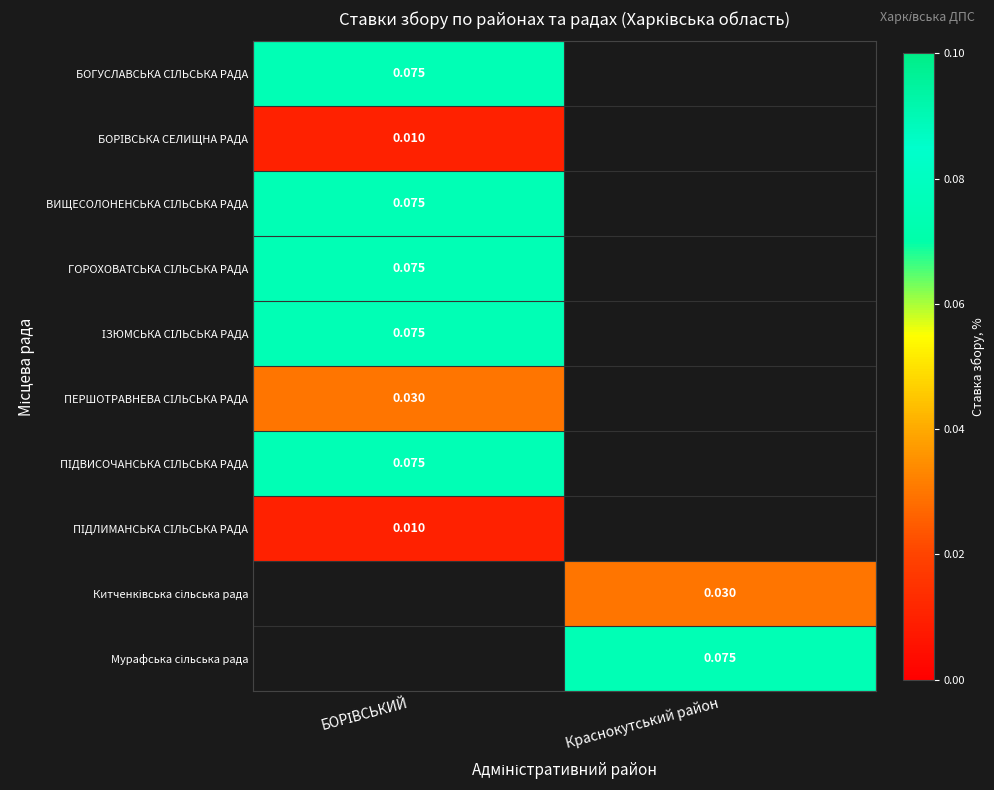

True or false: ПЕРШОТРАВНЕВА СІЛЬСЬКА РАДА has a value of 0.1 at БОРІВСЬКИЙ.

False